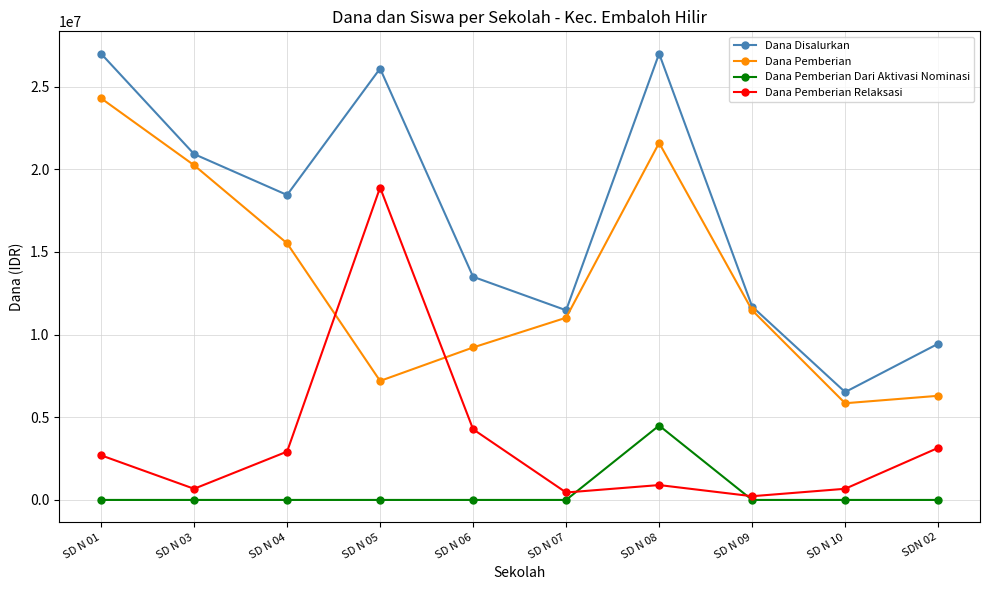

Reading left to right, transcribe all the data shown in this chart.

Dana Disalurkan: SD N 01=27000000	SD N 03=20925000	SD N 04=18450000	SD N 05=26100000	SD N 06=13500000	SD N 07=11475000	SD N 08=27000000	SD N 09=11700000	SD N 10=6525000	SDN 02=9450000
Dana Pemberian: SD N 01=24300000	SD N 03=20250000	SD N 04=15525000	SD N 05=7200000	SD N 06=9225000	SD N 07=11025000	SD N 08=21600000	SD N 09=11475000	SD N 10=5850000	SDN 02=6300000
Dana Pemberian Dari Aktivasi Nominasi: SD N 01=0	SD N 03=0	SD N 04=0	SD N 05=0	SD N 06=0	SD N 07=0	SD N 08=4500000	SD N 09=0	SD N 10=0	SDN 02=0
Dana Pemberian Relaksasi: SD N 01=2700000	SD N 03=675000	SD N 04=2925000	SD N 05=18900000	SD N 06=4275000	SD N 07=450000	SD N 08=900000	SD N 09=225000	SD N 10=675000	SDN 02=3150000